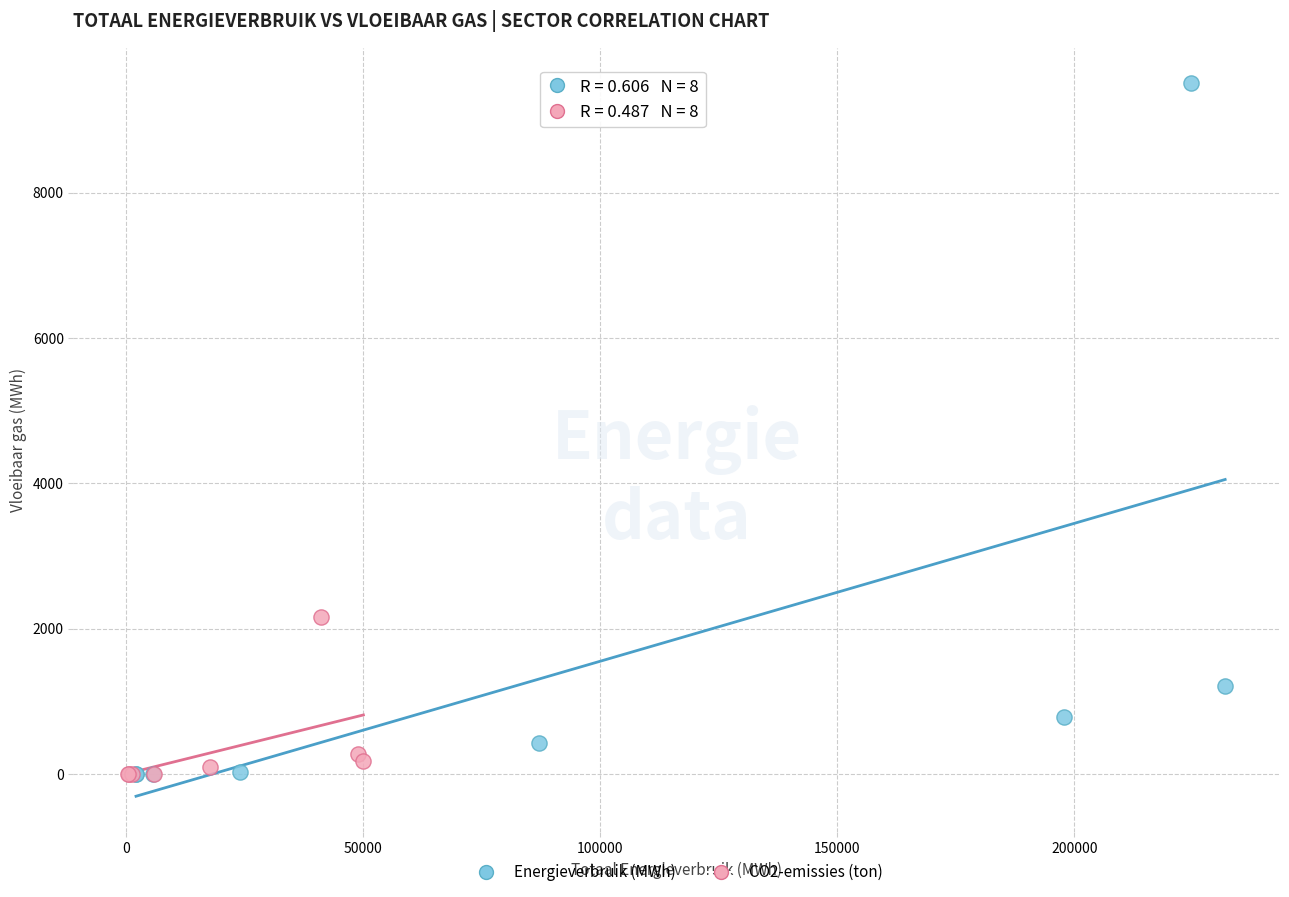

Which series contains the highest Y value?

Energieverbruik (MWh)